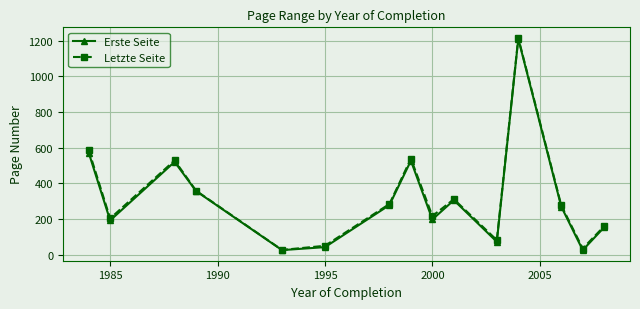

What is the value of the Erste Seite point at the 13th from the left?

270.0